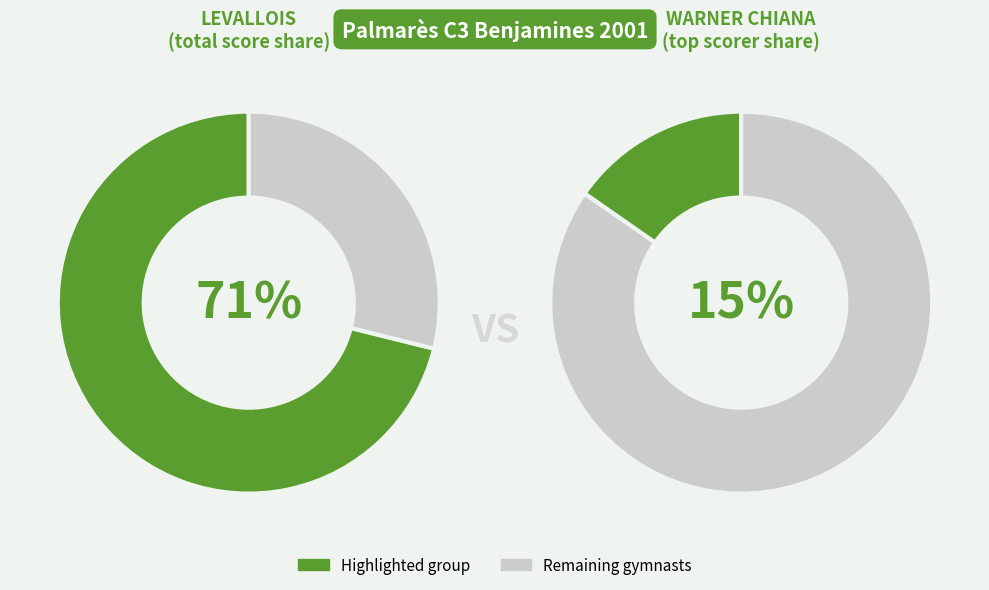

What is the largest slice in the pie chart?

WARNER CHIANA